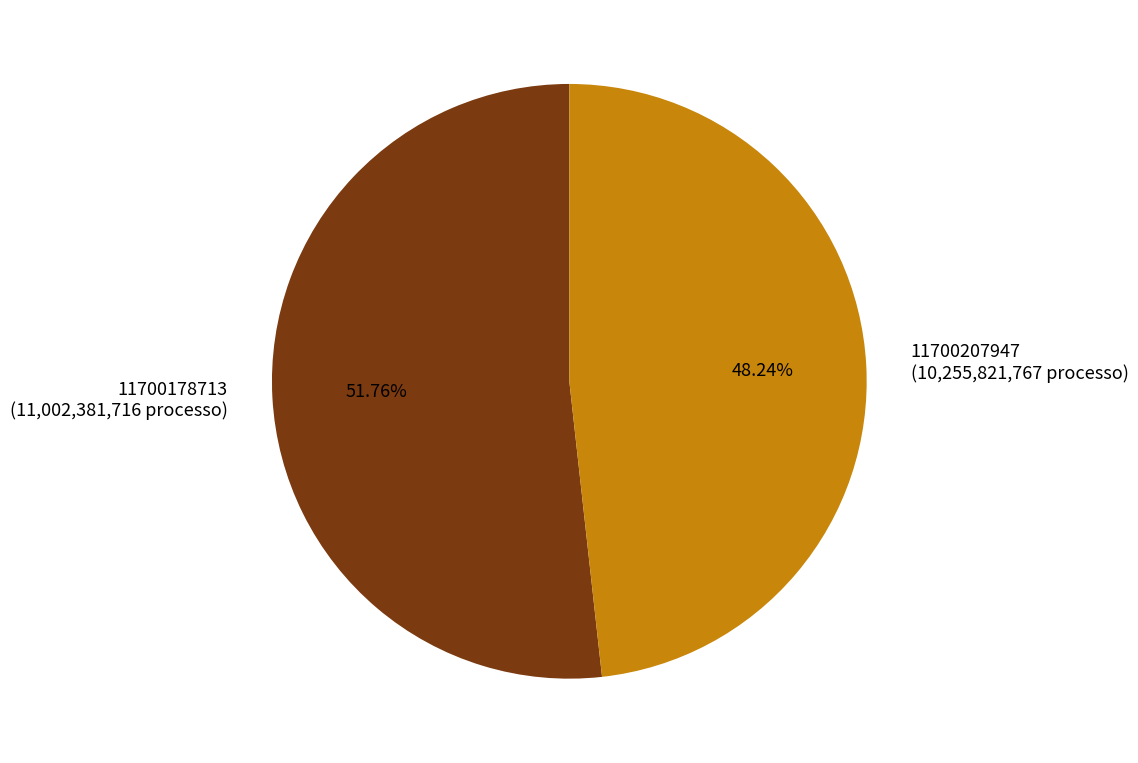

To the nearest percent, what is the average slice percentage?

50%